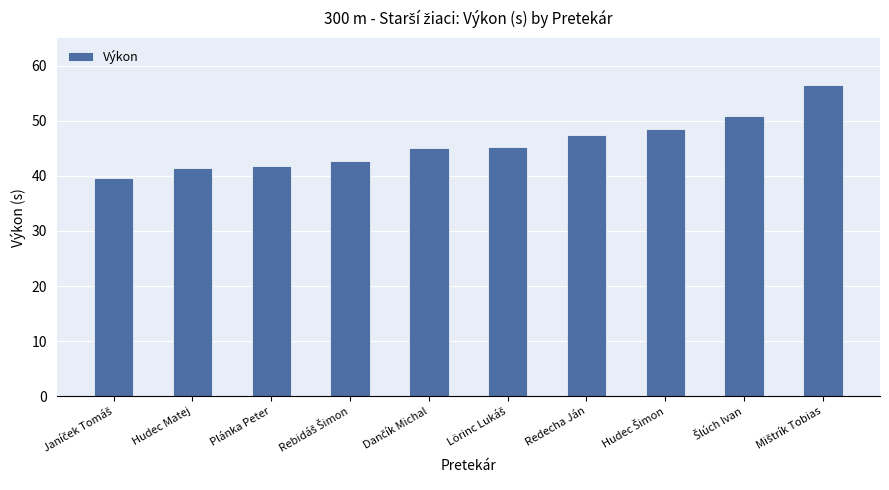

Approximately how many times larger is the value at Redecha Ján compared to Plánka Peter?

1.1